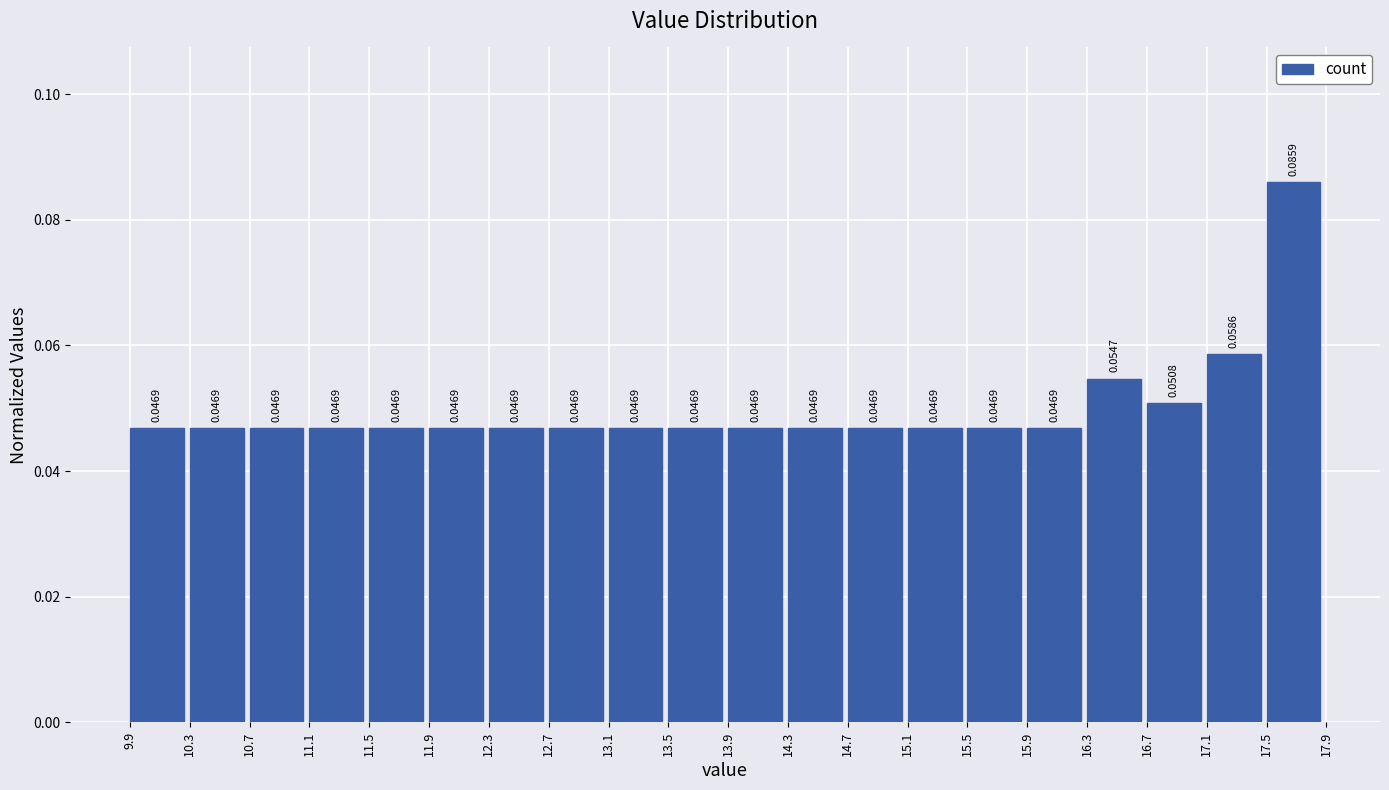

Over which range of the x-axis is the bar tallest?

17.5 to 17.9